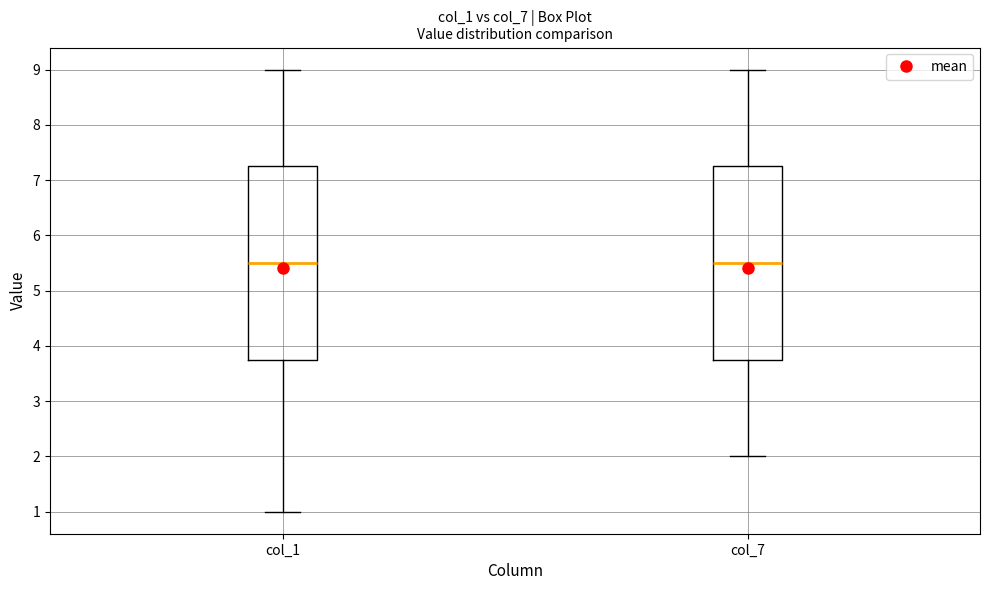

Where is the lower edge of the box for col_7 on the y-axis? The values are not printed on the chart, so give them approximately, as read against the axis.

3.8